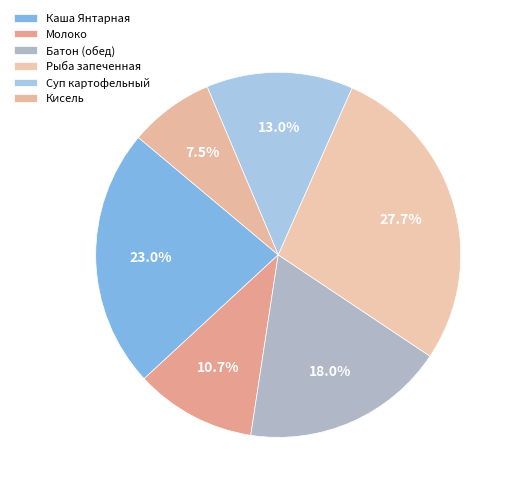

Which slice is the largest?

РЫБА ЗАПЕЧЕННАЯ